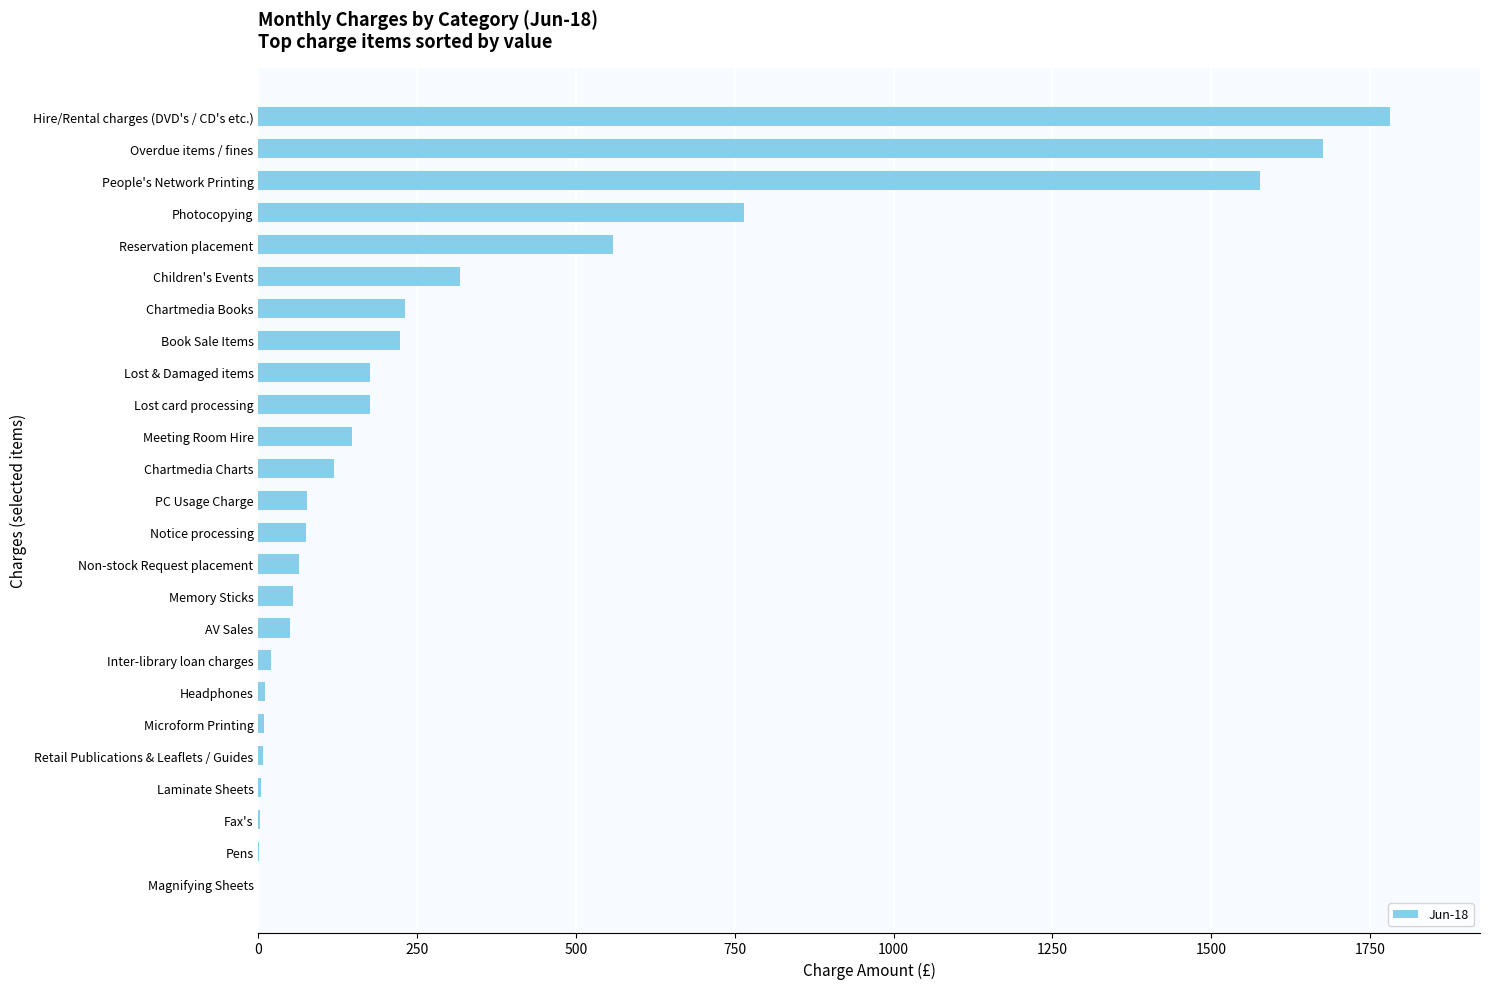

How many series are shown in this chart?

1